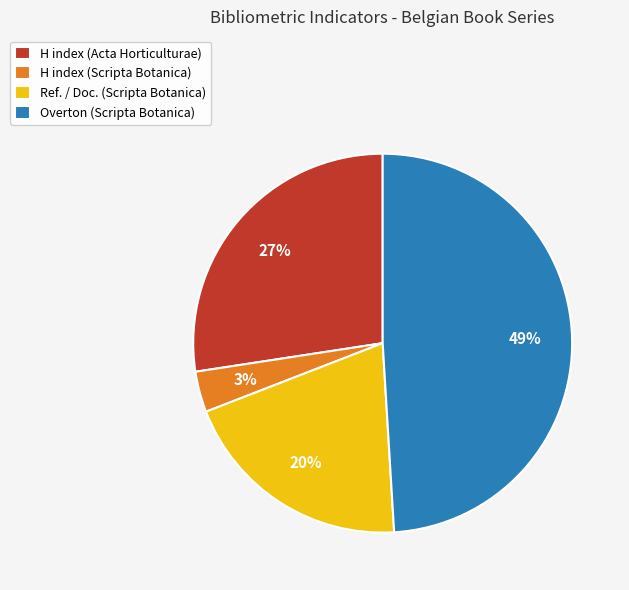

Does H index (Acta Horticulturae) account for over 50% of the chart?

No